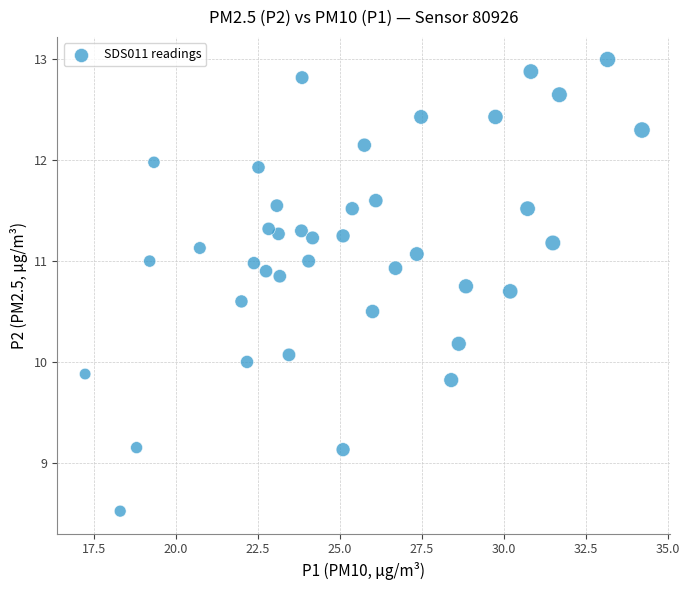

What is the range of X values (max minus min)?

17.0